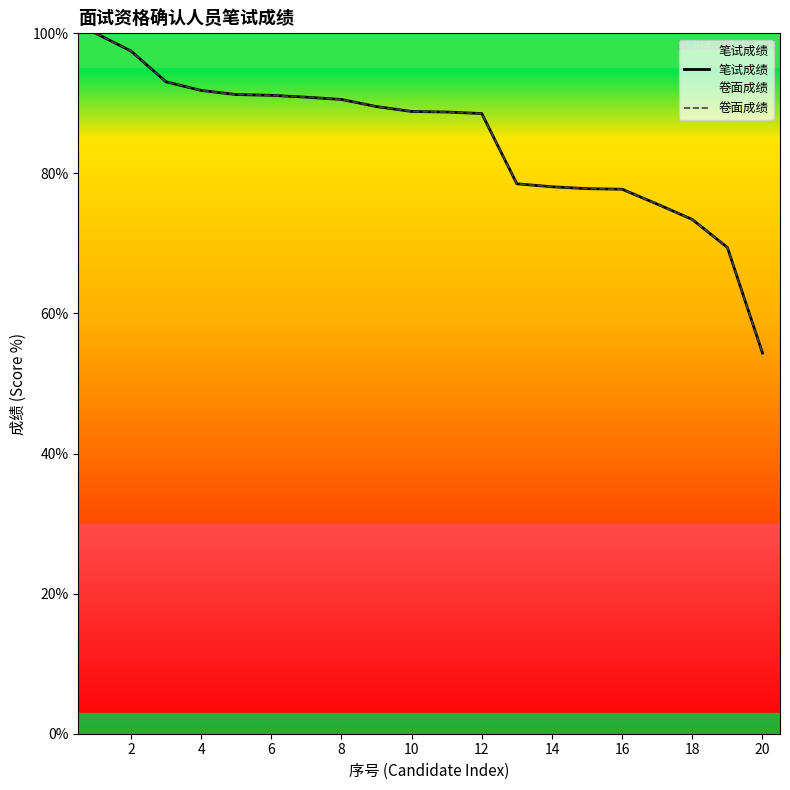

True or false: 卷面成绩 has a value of 142.6 at 12.

False